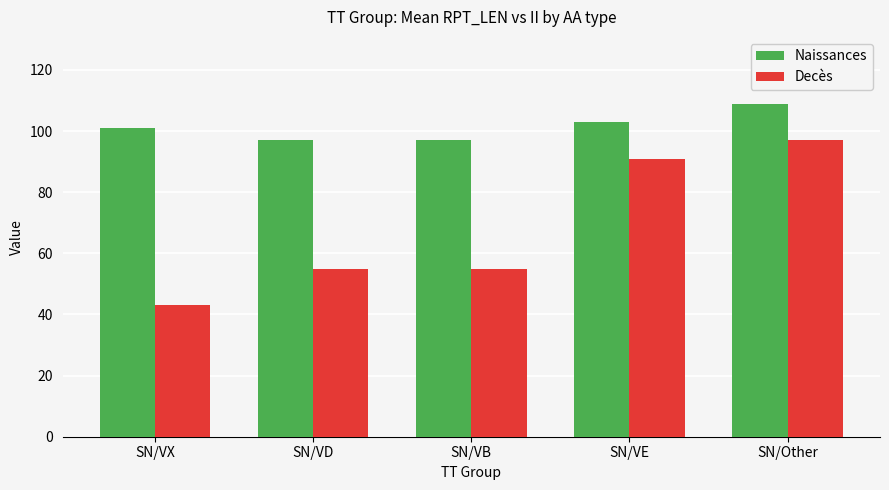

Rank the series by their average value, from highest to lowest.

Naissances, Decès